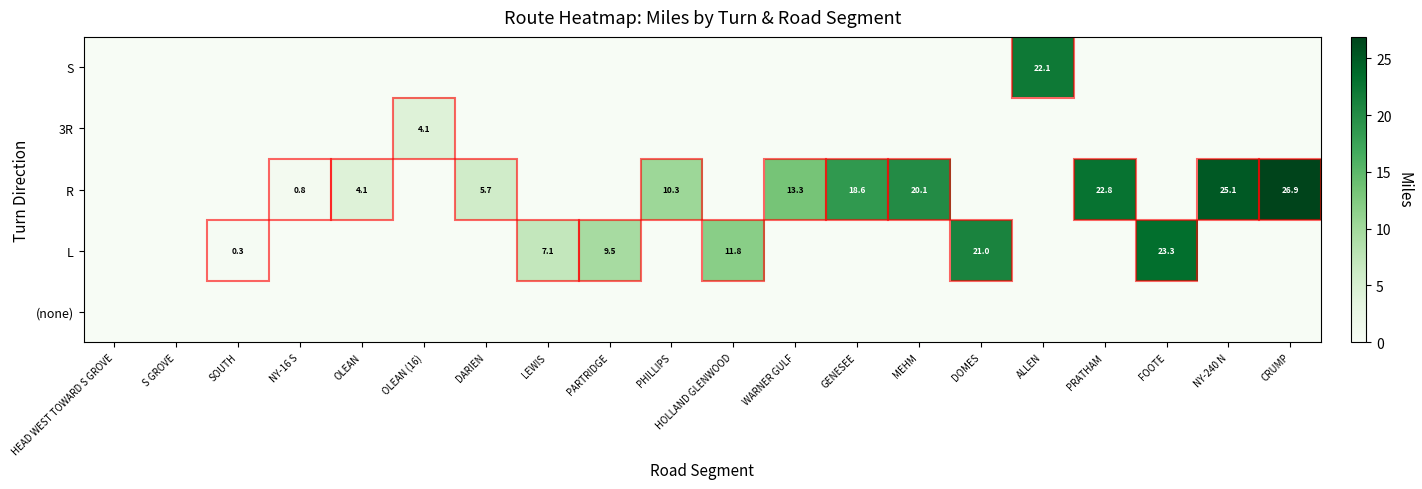

What is the difference between the R values at PHILLIPS and WARNER GULF?

3.0